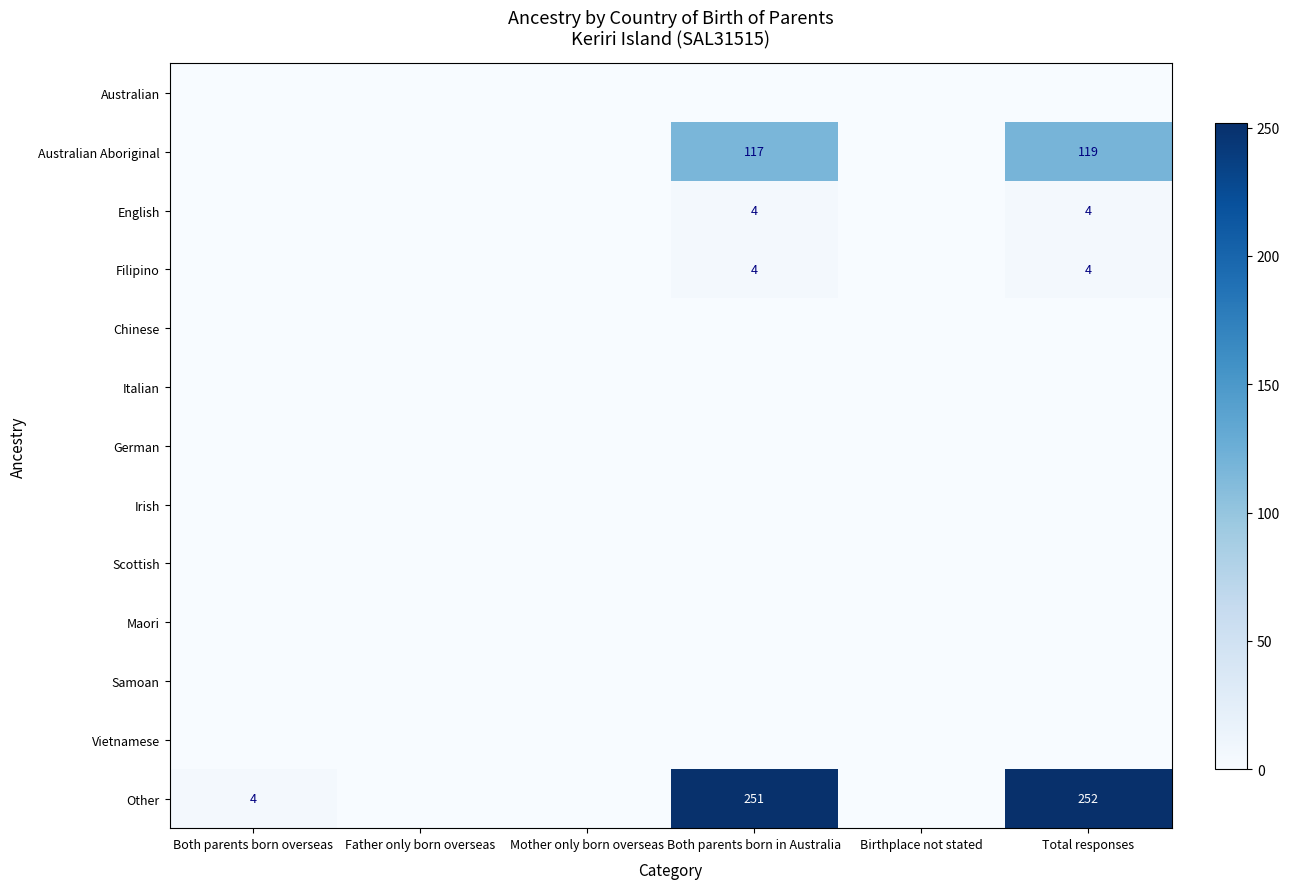

What is the difference between the highest and lowest values at Both parents born in Australia?

251